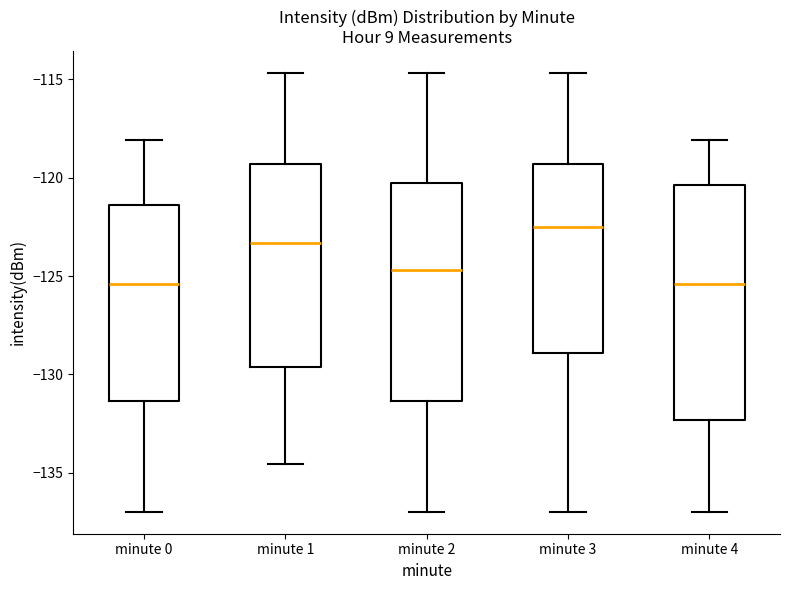

Which box is the tallest, from its lower edge to its upper edge?

minute 4